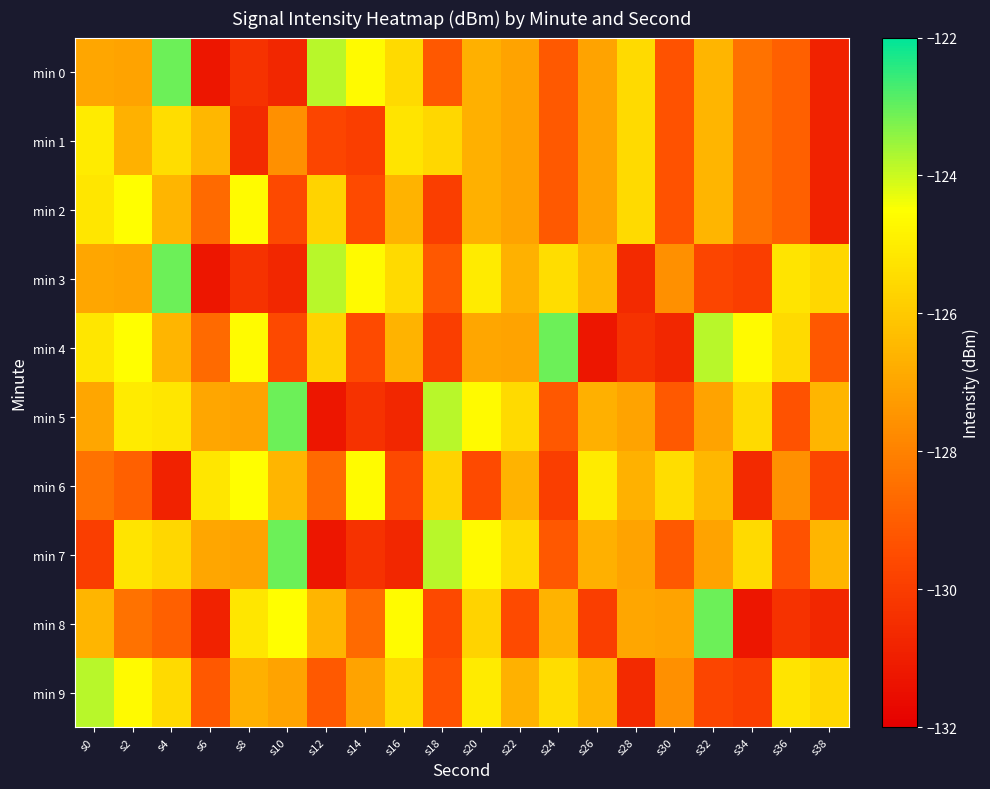

Which has a higher value, s34 or s14?

s14